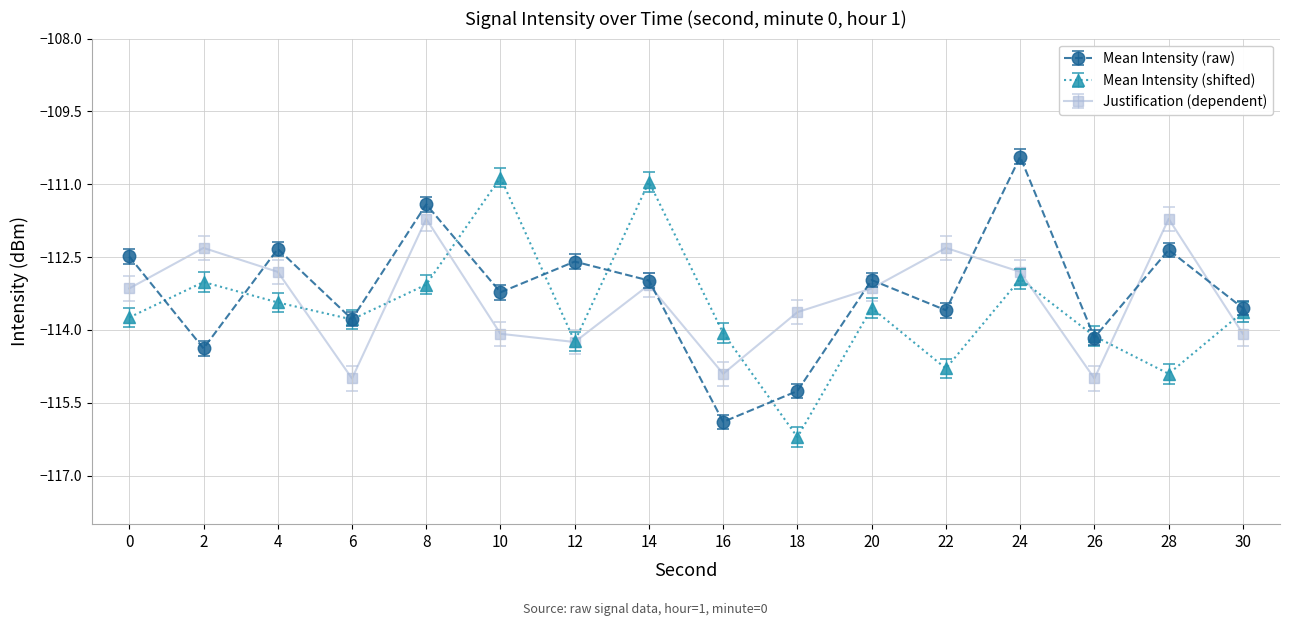

Which series has the largest total across all categories?

Mean Intensity (raw)